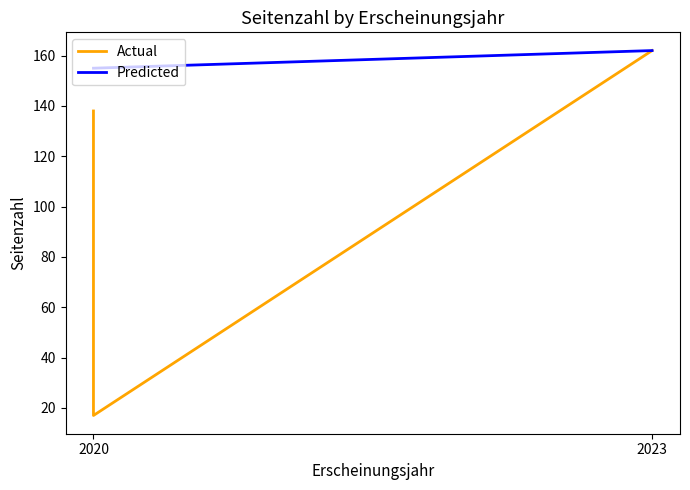

Reading left to right, extract all data points from this chart.

2020=138	2020=17	2023=162